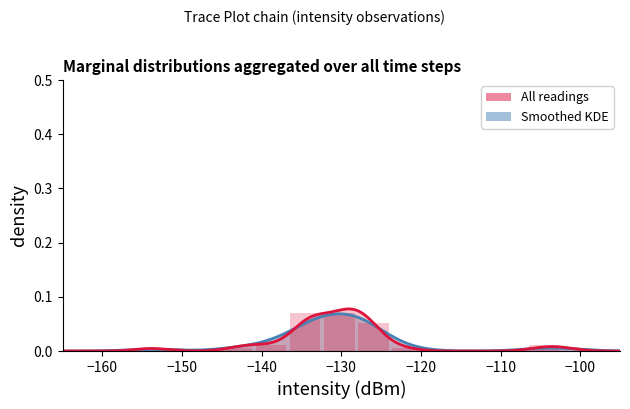

What is the sum of all values?

0.2